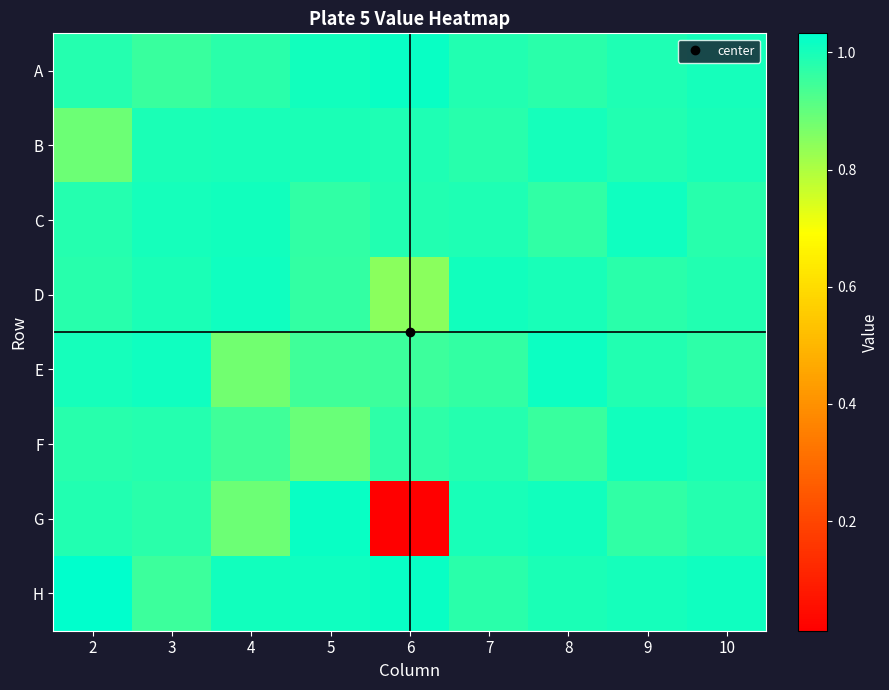

Reading left to right, list all the values displayed in this chart.

A: 2=1.0	3=1.0	4=1.0	5=1.0	6=1.0	7=1.0	8=1.0	9=1.0	10=1.0
B: 2=0.9	3=1.0	4=1.0	5=1.0	6=1.0	7=1.0	8=1.0	9=1.0	10=1.0
C: 2=1.0	3=1.0	4=1.0	5=1.0	6=1.0	7=1.0	8=1.0	9=1.0	10=1.0
D: 2=1.0	3=1.0	4=1.0	5=1.0	6=0.8	7=1.0	8=1.0	9=1.0	10=1.0
E: 2=1.0	3=1.0	4=0.9	5=0.9	6=1.0	7=1.0	8=1.0	9=1.0	10=1.0
F: 2=1.0	3=1.0	4=0.9	5=0.9	6=1.0	7=1.0	8=1.0	9=1.0	10=1.0
G: 2=1.0	3=1.0	4=0.9	5=1.0	6=0.0	7=1.0	8=1.0	9=1.0	10=1.0
H: 2=1.0	3=1.0	4=1.0	5=1.0	6=1.0	7=1.0	8=1.0	9=1.0	10=1.0